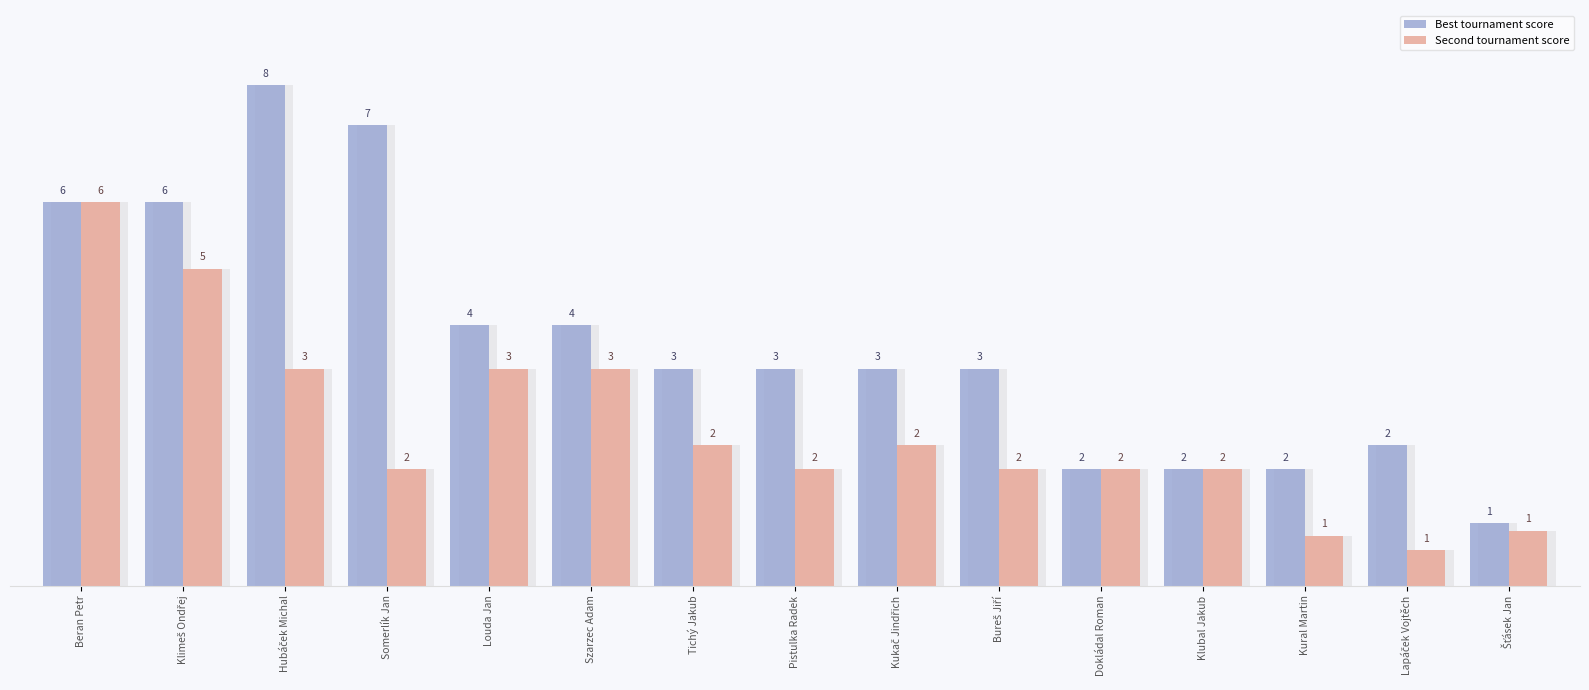

What is the label of the 6th bar from the right?

Bureš Jiří